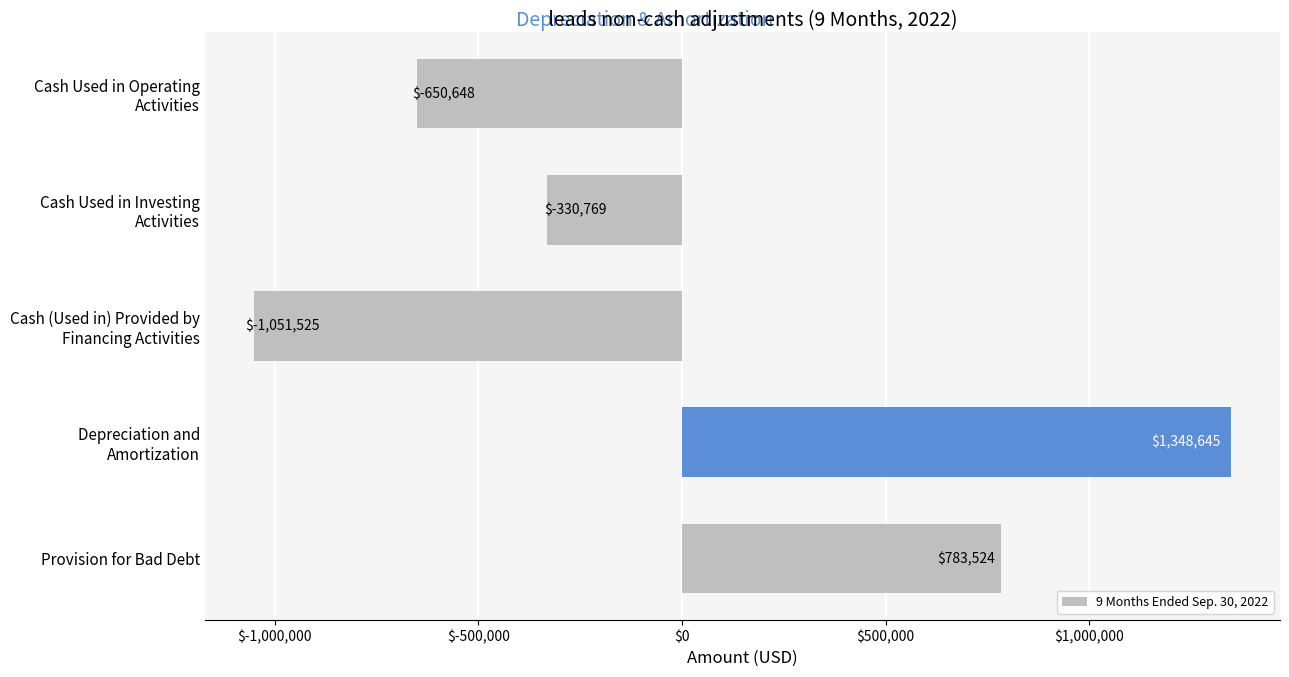

What is the average value?

19845